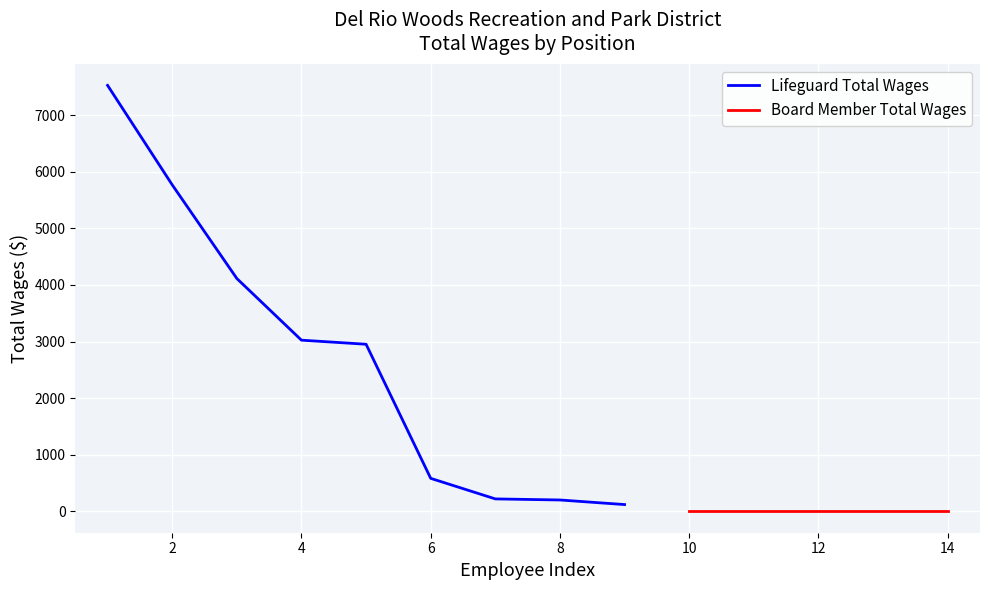

How many data points are less than 2952?

4